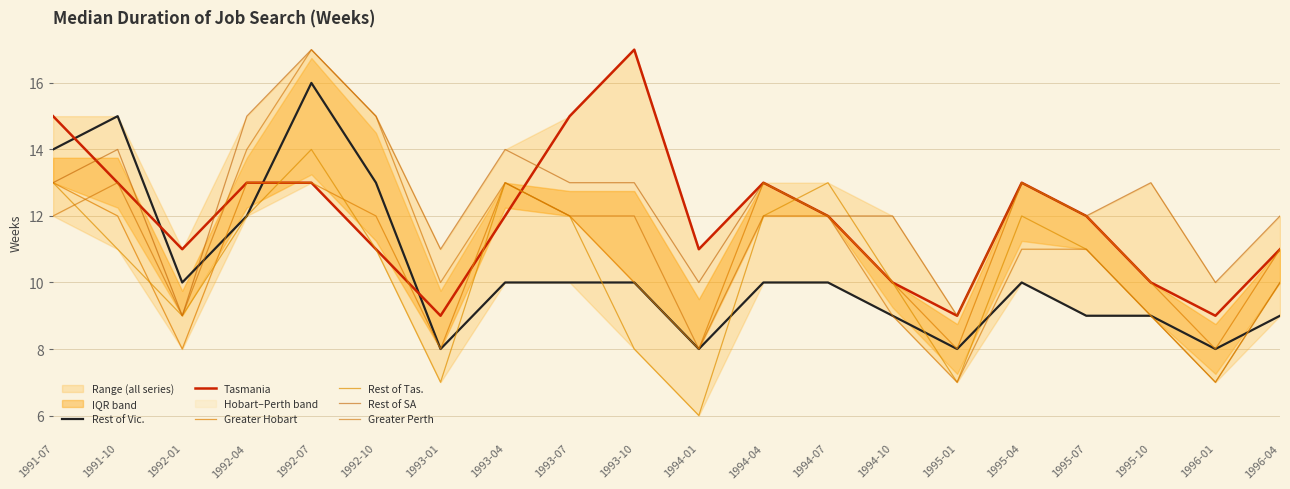

What is the sum of the Rest of SA values at 1992-04 and 1994-01?

25